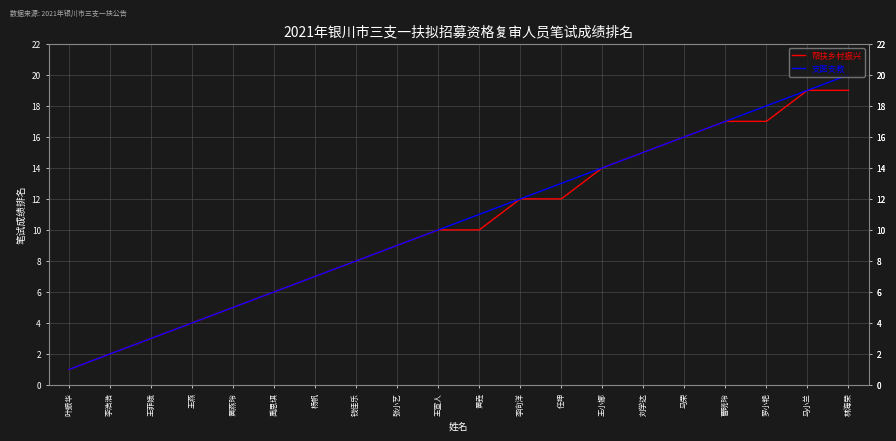

Reading right to left, list all the values displayed in this chart.

帮扶乡村振兴: 林海荣=19	马小兰=19	罗小艳=17	曹晓玲=17	马荣=16	刘学达=15	王小娜=14	任坤=12	李向洋=12	黄垚=10	王宣人=10	张小艺=9	钱佳乐=8	杨帆=7	禹思琪=6	黄燕玲=5	王燕=4	王菲娥=3	李浩浩=2	叶振华=1
支医支教: 林海荣=20	马小兰=19	罗小艳=18	曹晓玲=17	马荣=16	刘学达=15	王小娜=14	任坤=13	李向洋=12	黄垚=11	王宣人=10	张小艺=9	钱佳乐=8	杨帆=7	禹思琪=6	黄燕玲=5	王燕=4	王菲娥=3	李浩浩=2	叶振华=1